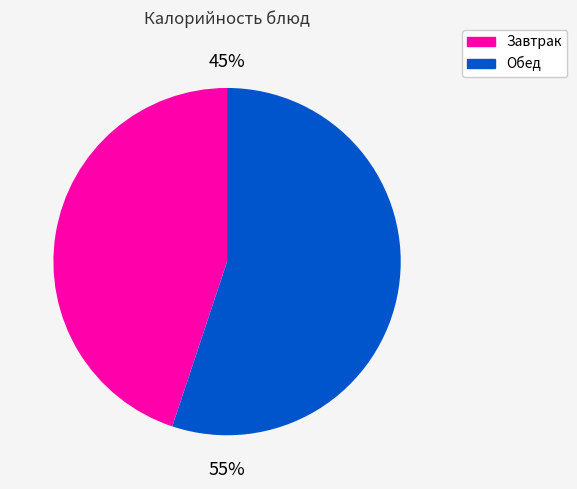

Is there a majority slice in this chart?

Yes